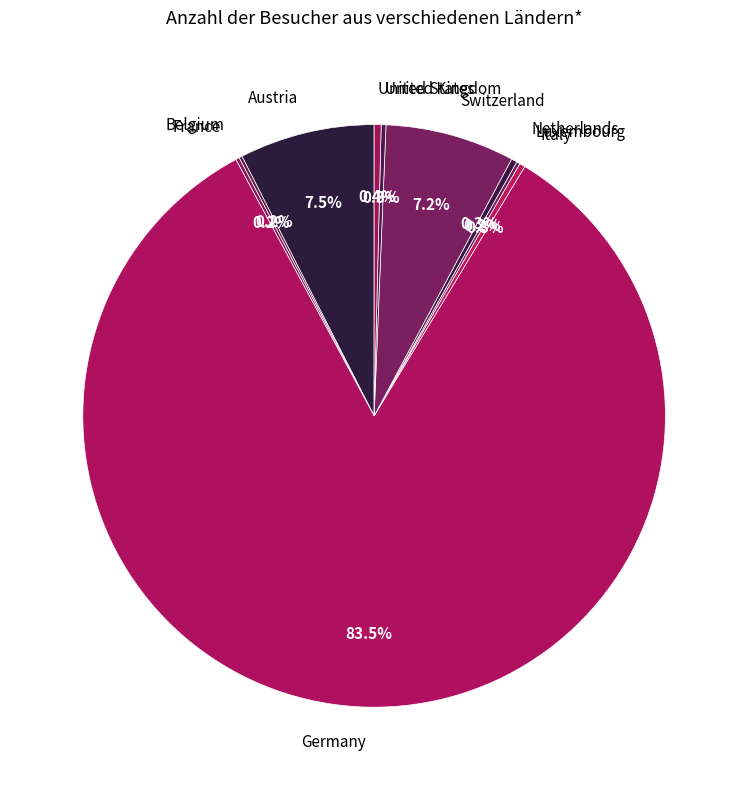

What is the largest slice in the pie chart?

Germany